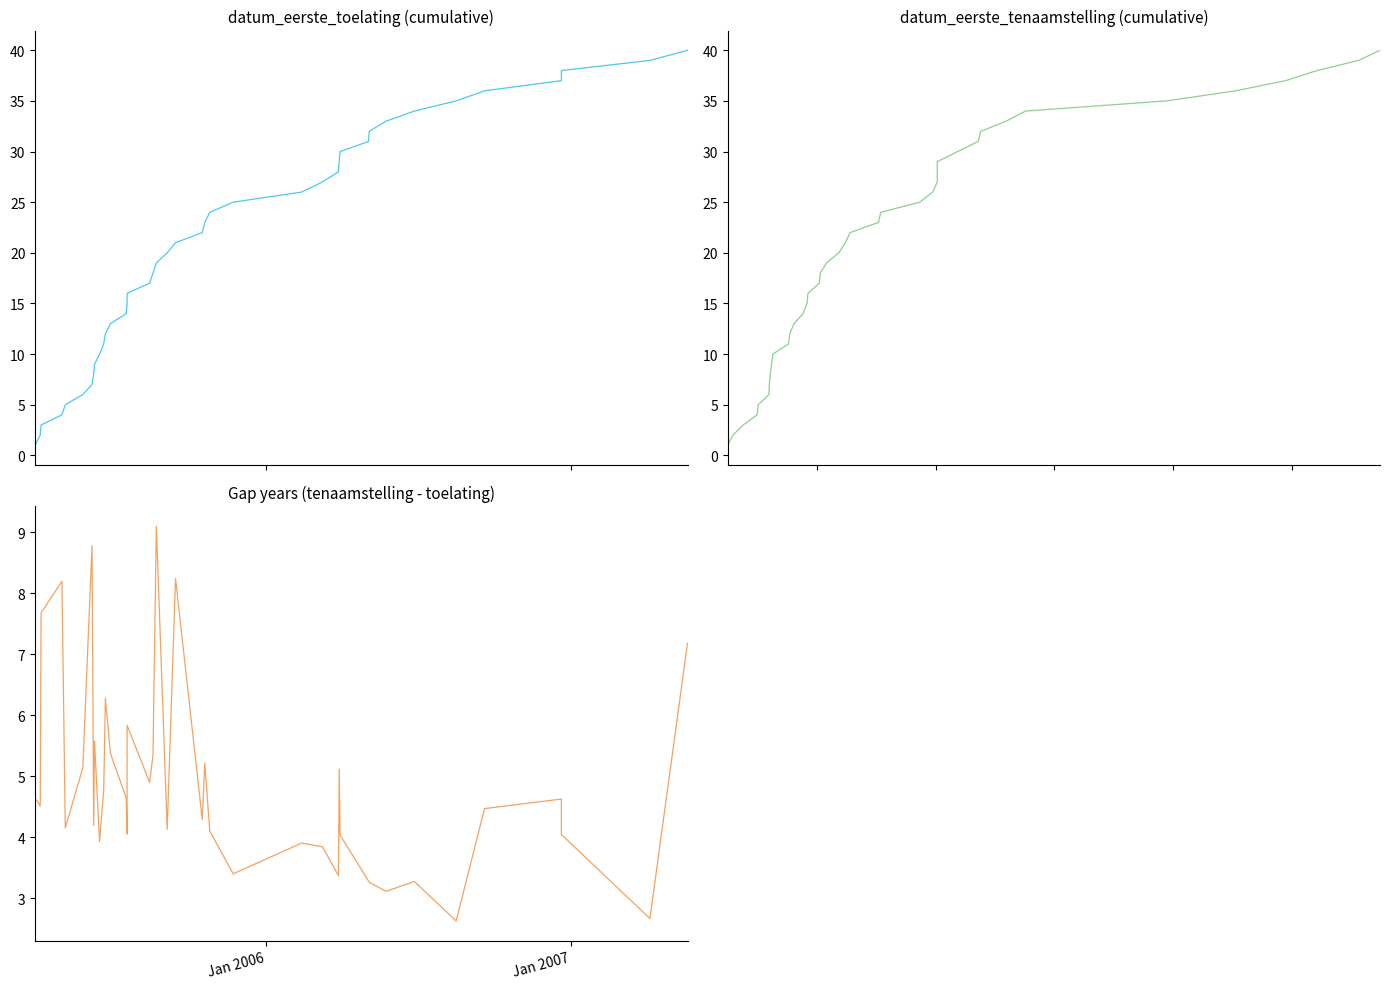

True or false: datum_eerste_toelating has a value of 35.3 at 24.

False